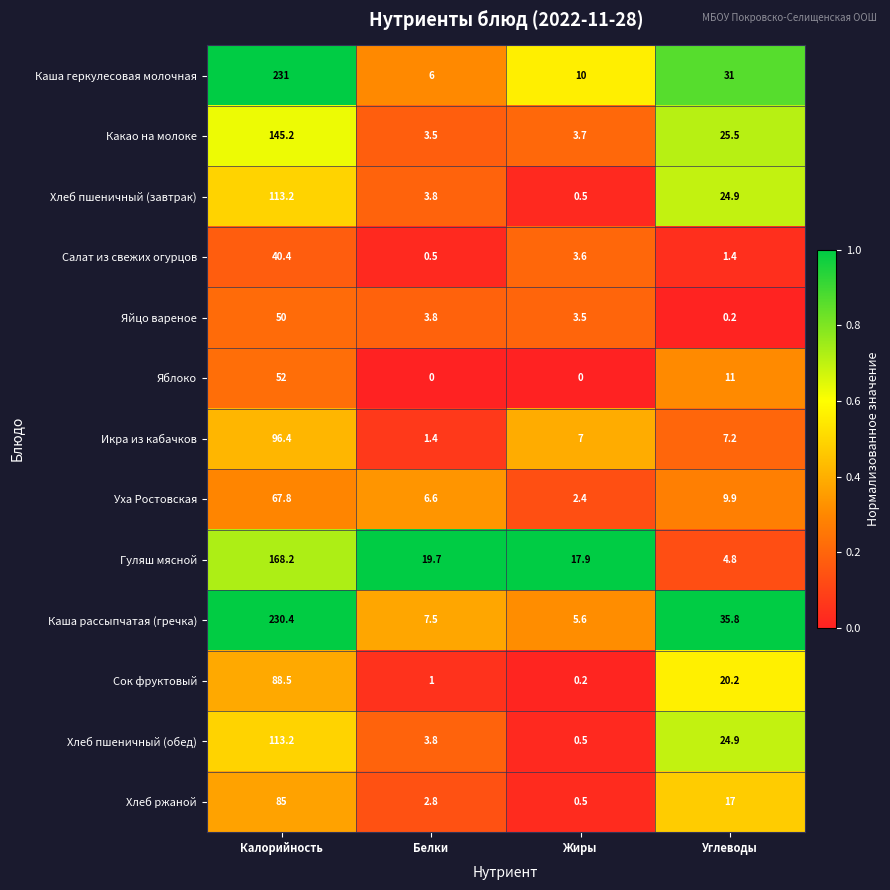

What is the average value of the Хлеб пшеничный (завтрак) series?

35.6